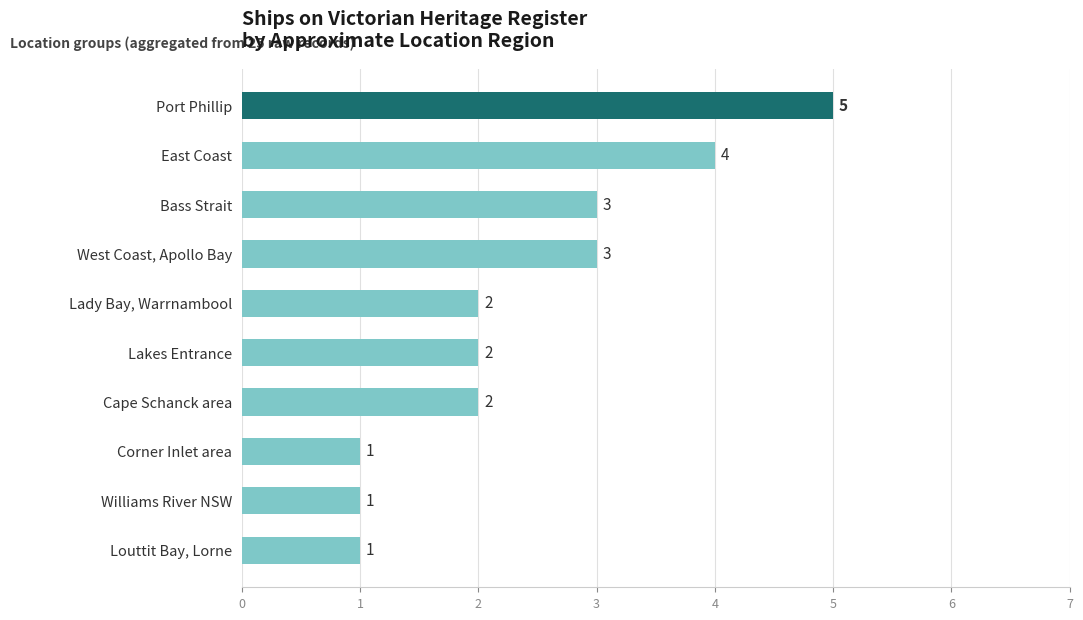

What is the sum of all values?

24